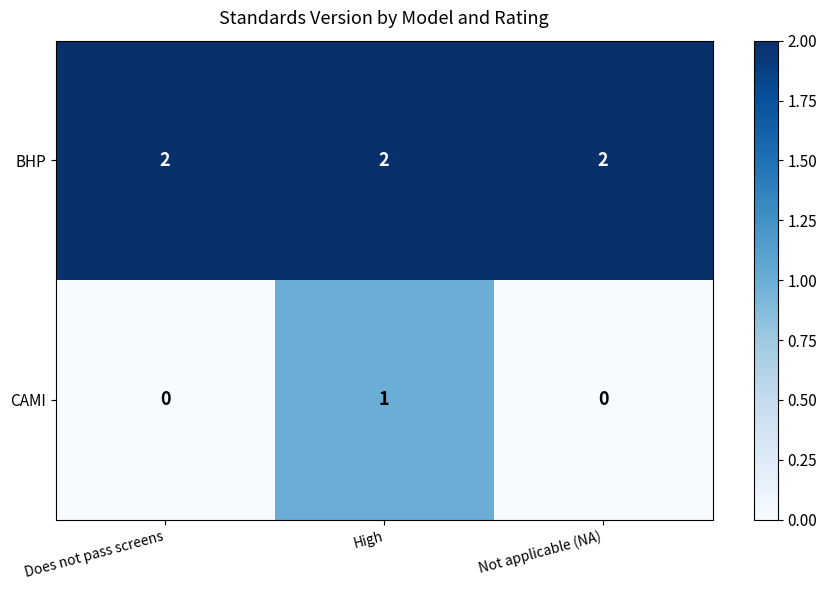

Reading left to right, what are all the values shown in this chart?

BHP: 2	2	2
CAMI: 0	1	0